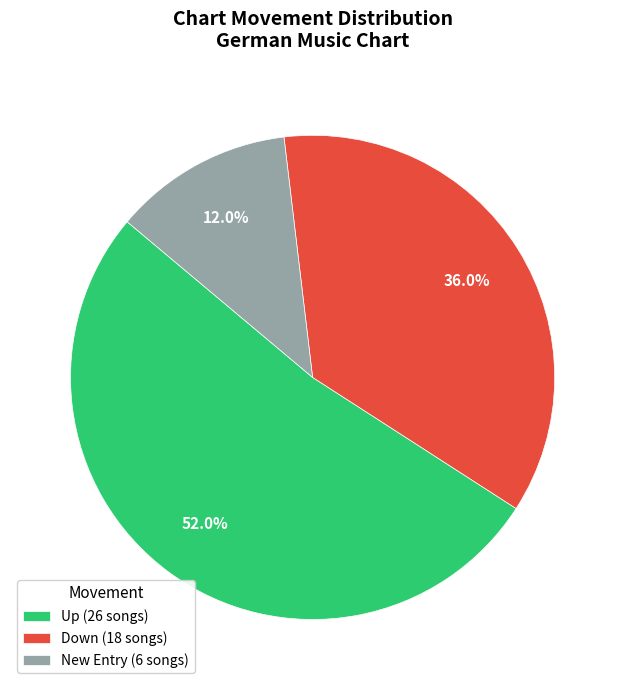

Rank the categories by value from lowest to highest.

New Entry (6 songs), Down (18 songs), Up (26 songs)